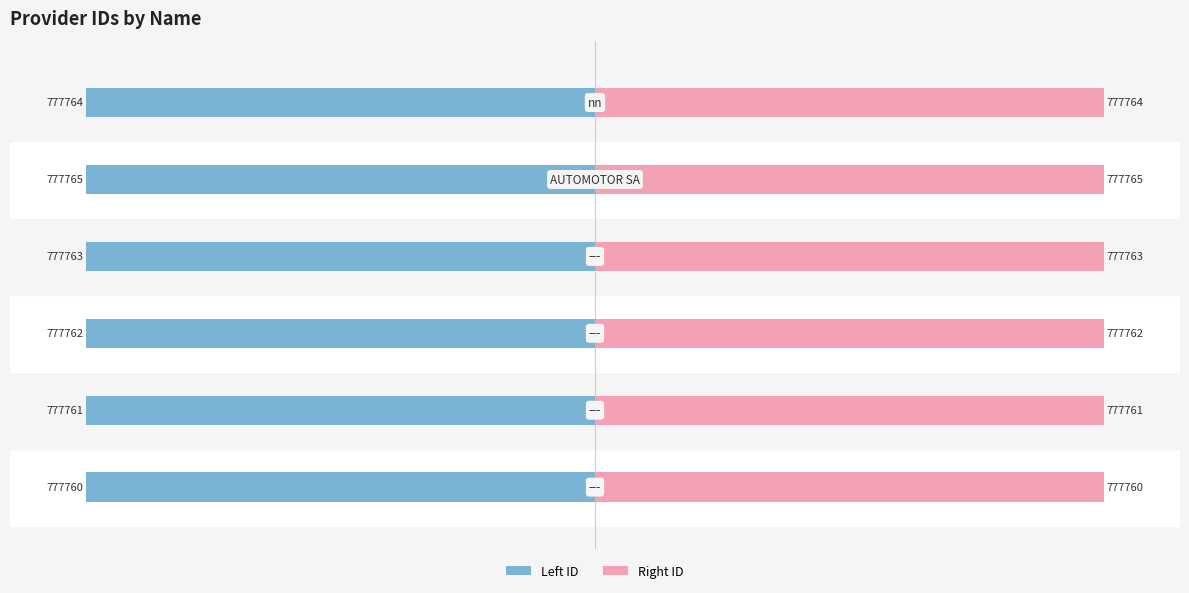

How many bars are there in each group?

2